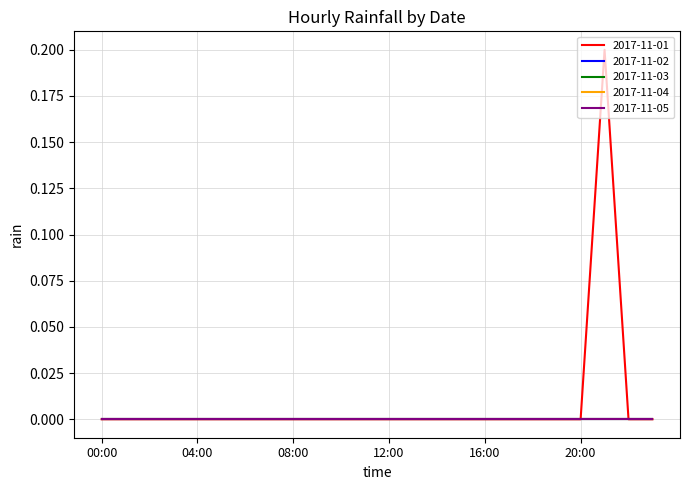

Is this an area chart (filled region under the line)?

No